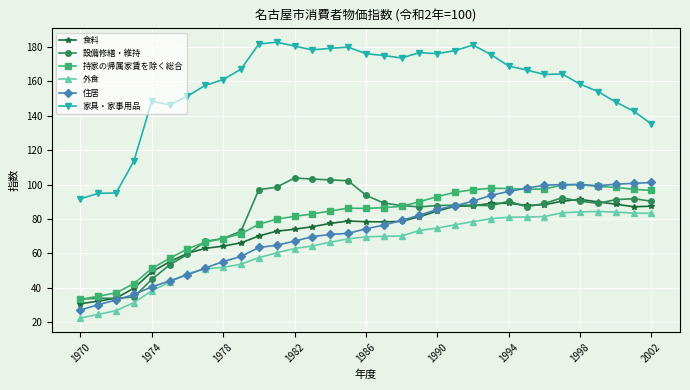

What is the value of the 食料 point at the 31st from the left?

88.6